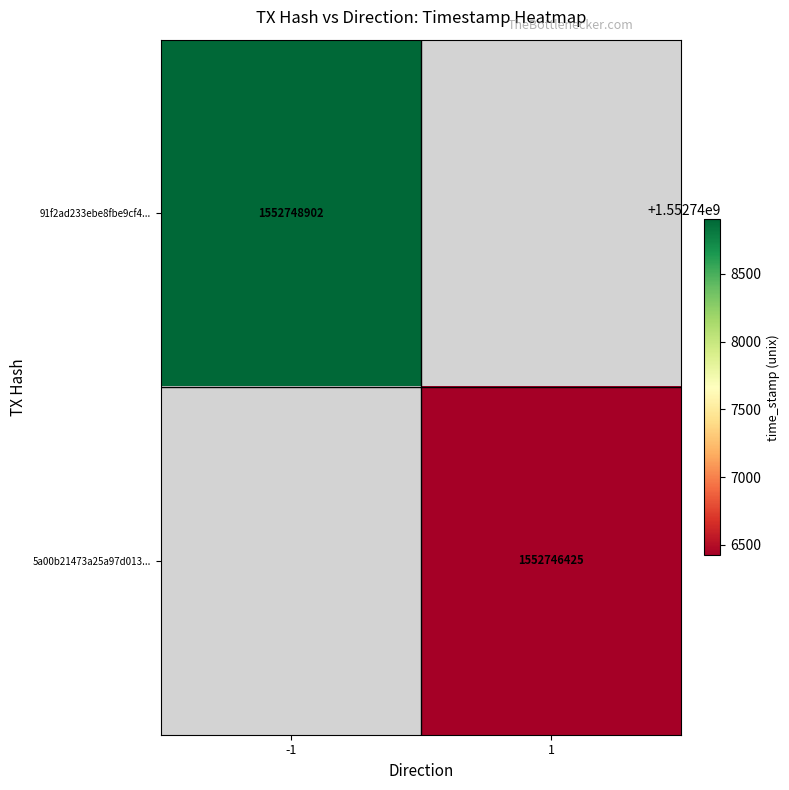

Is it true that 5a00b21473a25a97d013... equals 516544042 at 1?

False